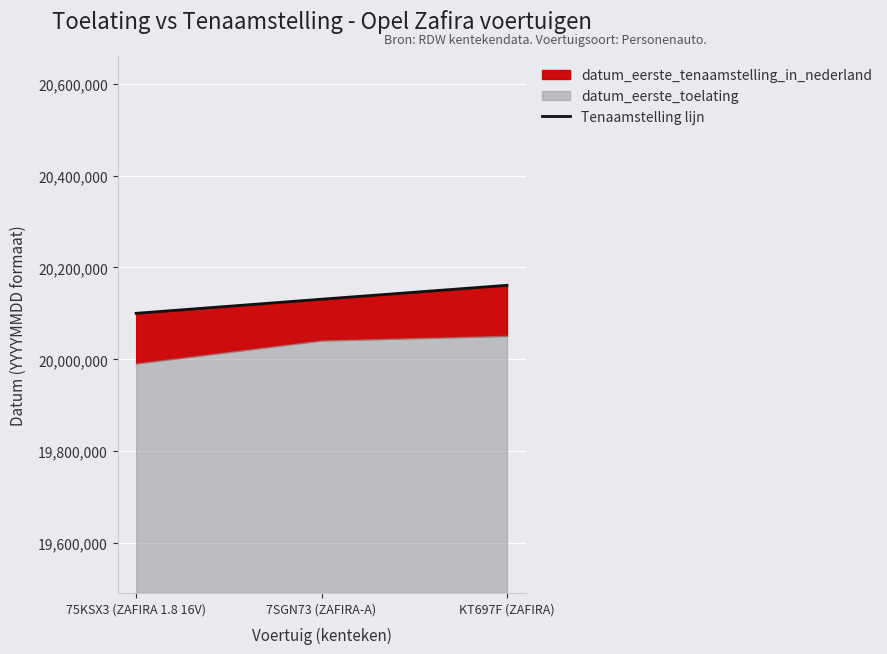

How many values are between 20100205 and 20161215?

3